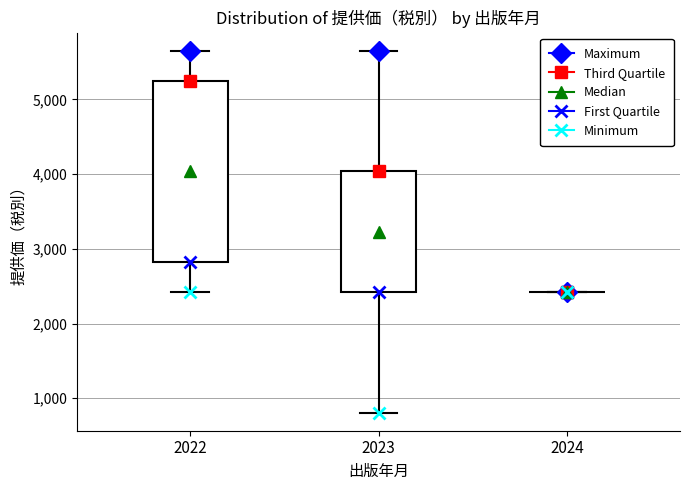

Reading left to right, read every box against the y-axis: the position of its median line, the range the box covers, and the ends of its whiskers. The values are not printed on the chart, so give them approximately, as read against the axis.

2022: median 4000, box 2800 to 5200, whiskers 2400 to 5700
2023: median 3200, box 2400 to 4000, whiskers 800 to 5700
2024: box collapsed to a line at 2400, whiskers 2400 to 2400